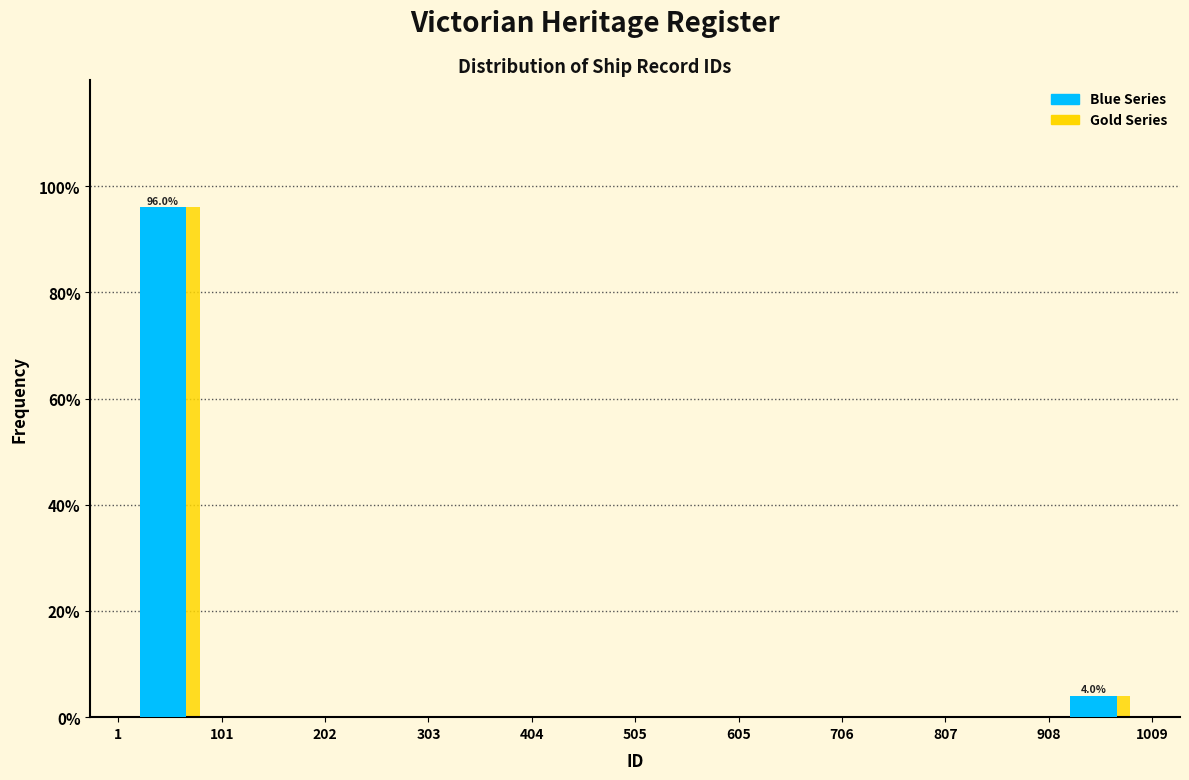

In the Gold Series series, which range on the x-axis has the tallest bar?

1 to 101